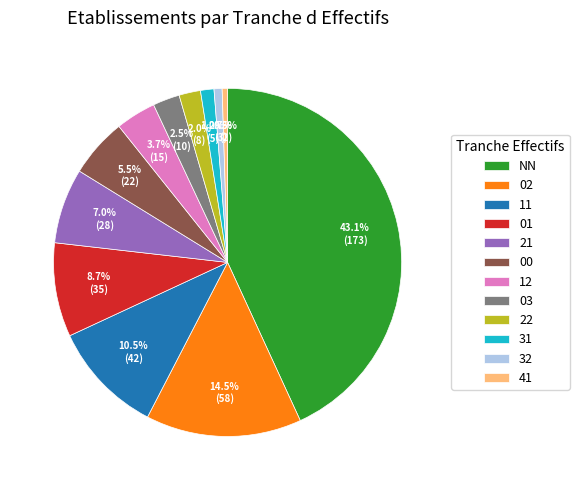

Which slice is the largest?

NN